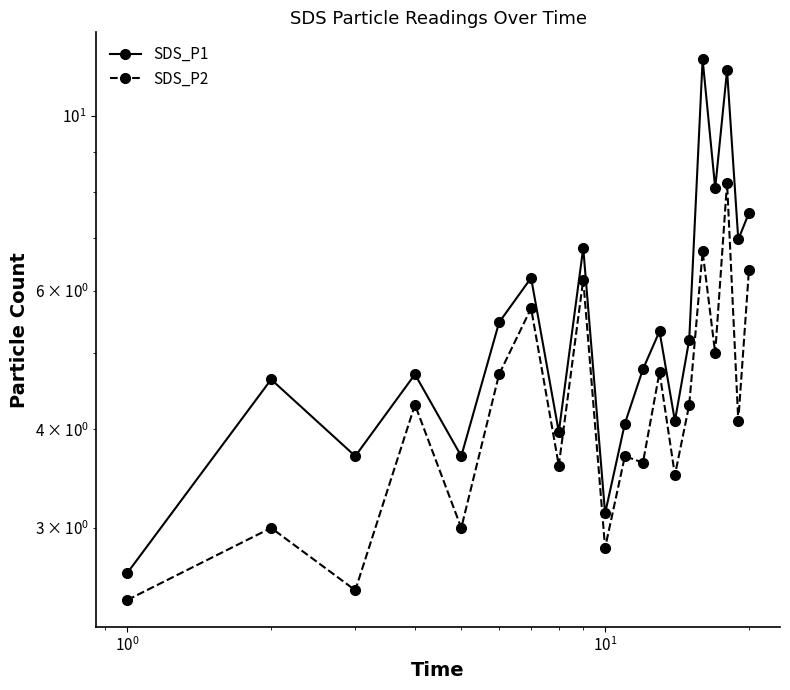

True or false: SDS_P1 and SDS_P2 cross at least once.

False